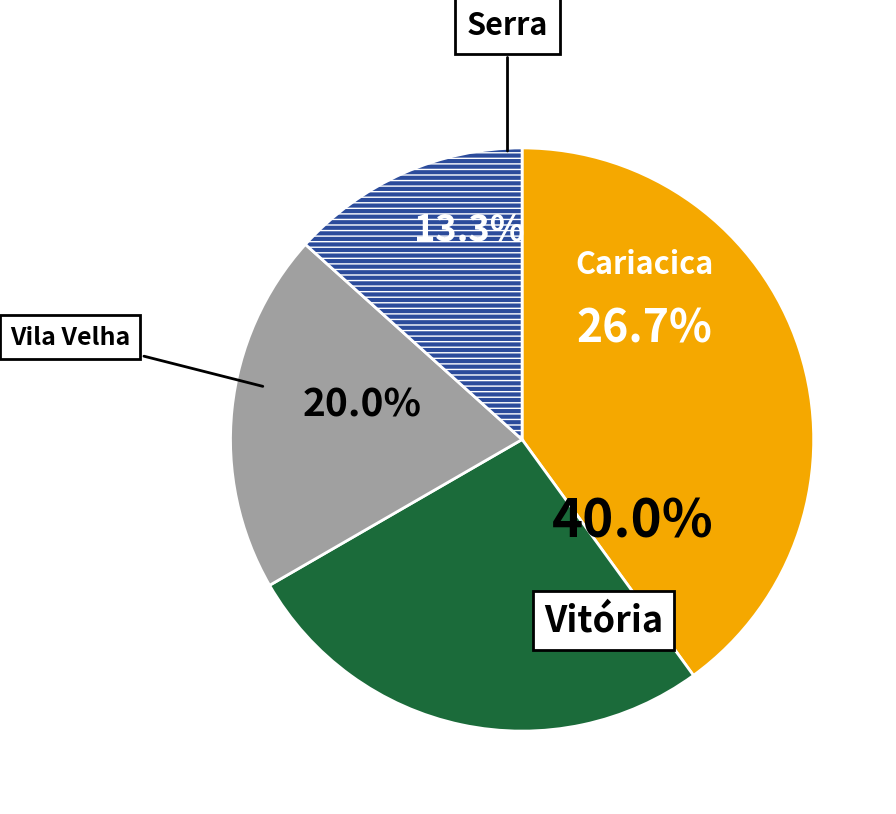

What is the largest slice in the pie chart?

Vitória